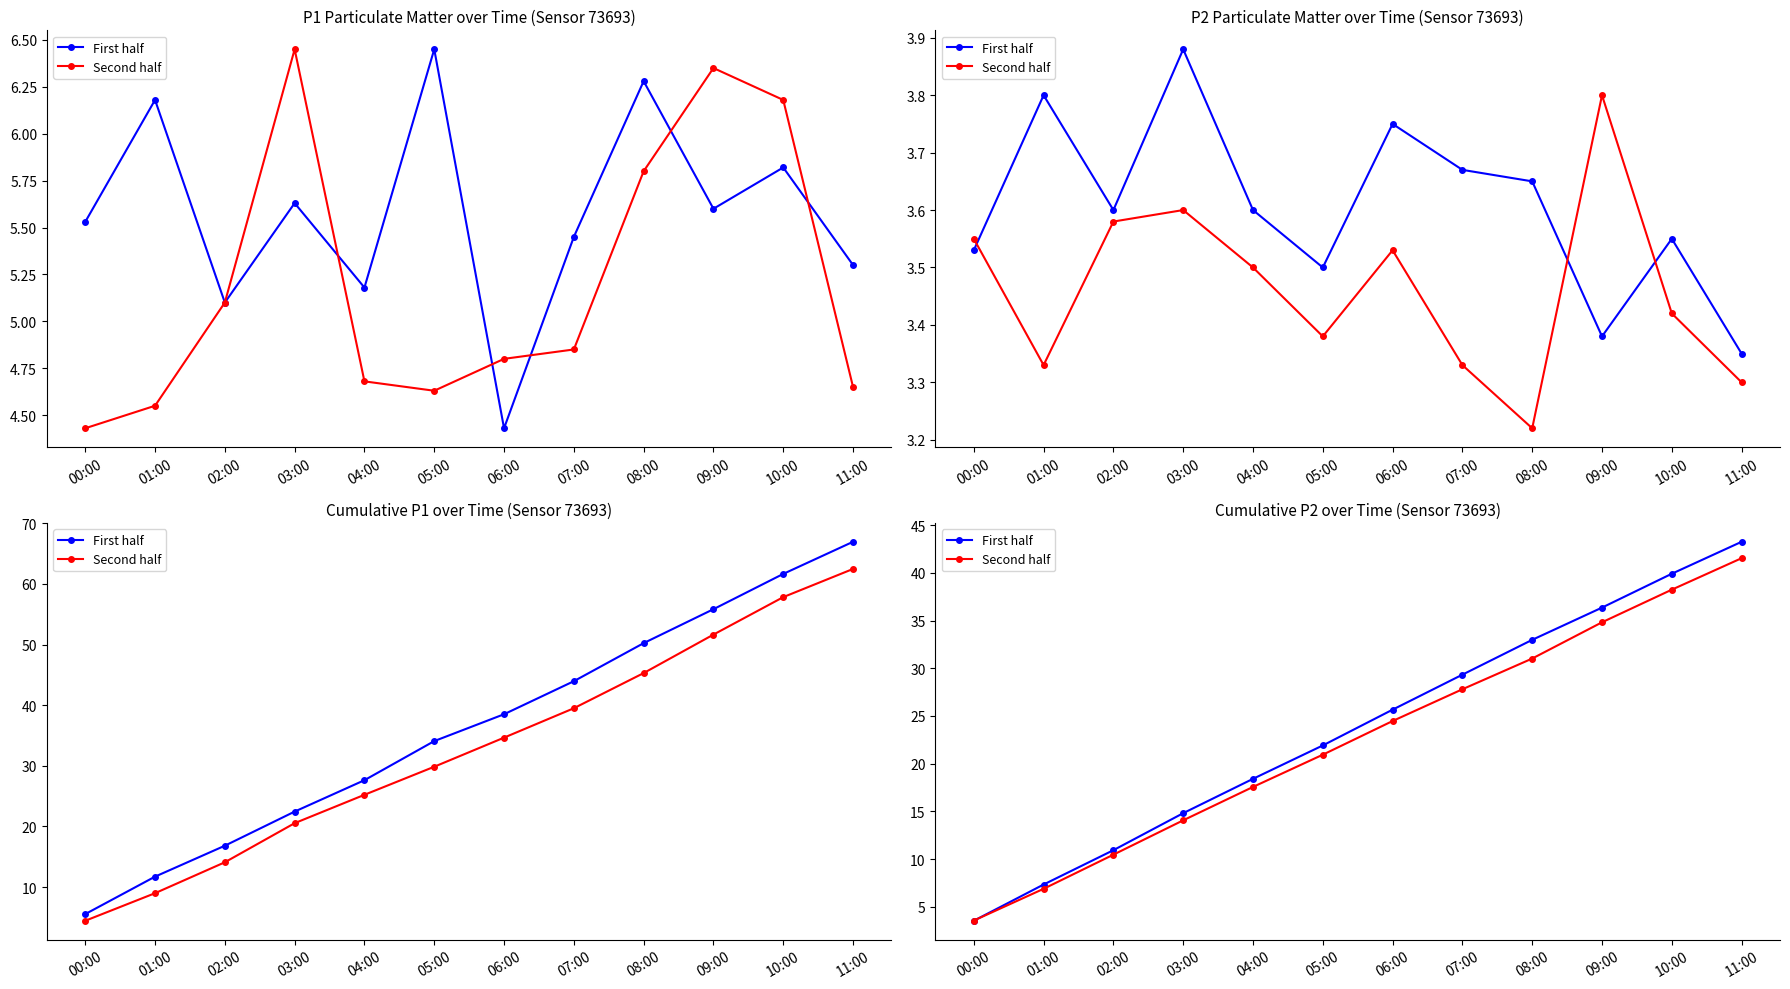

How many intersections are there between First half and Second half?

1